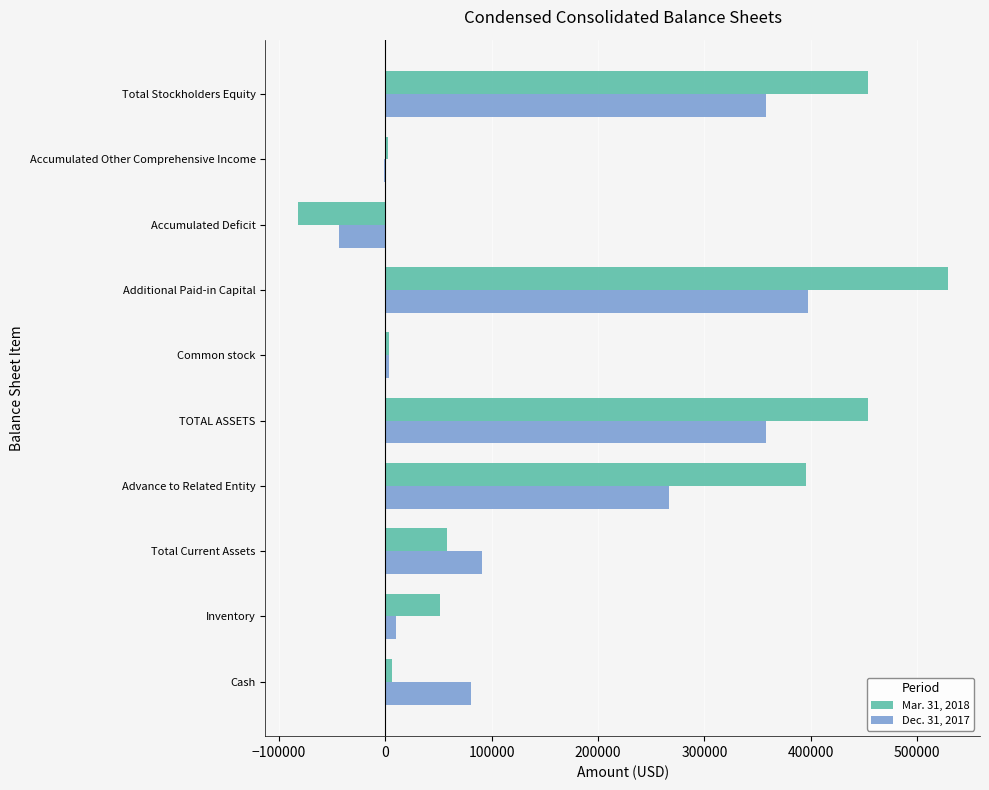

What is the greatest value displayed?

528456